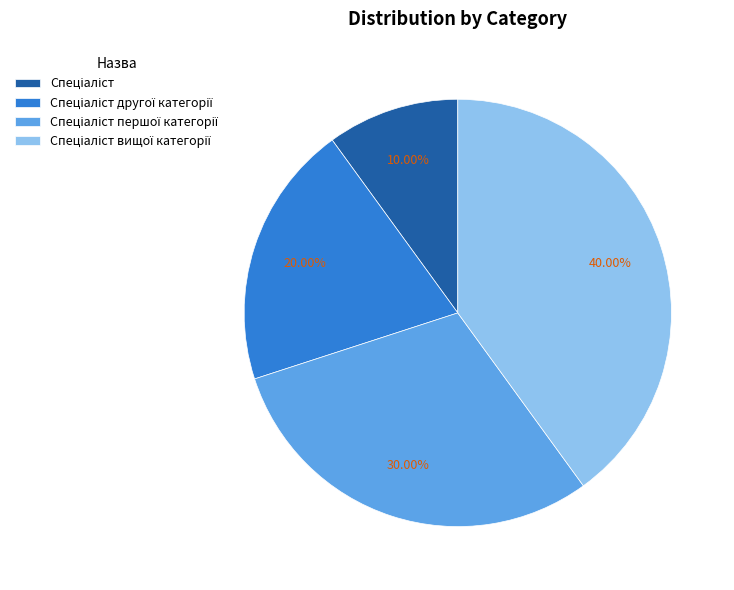

Does any single category account for the majority?

No